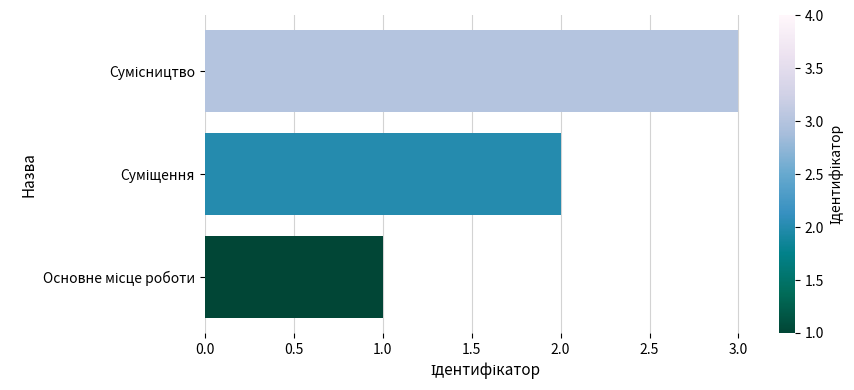

What is the sum of all values?

6